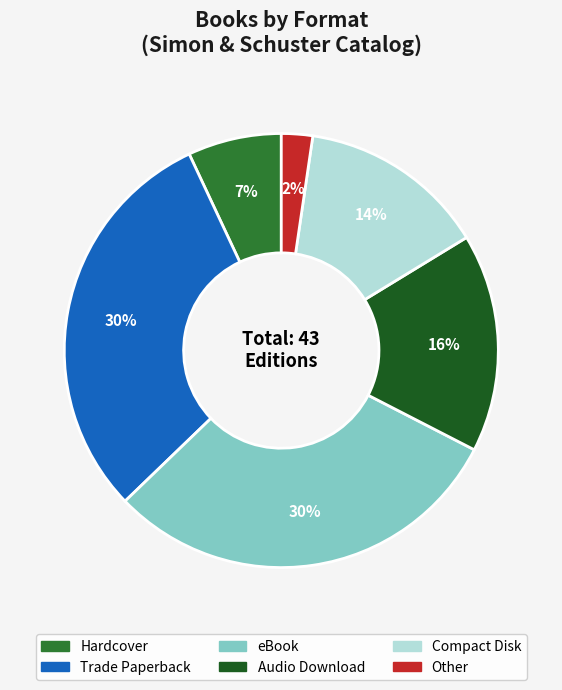

Count the number of slices in the pie.

6